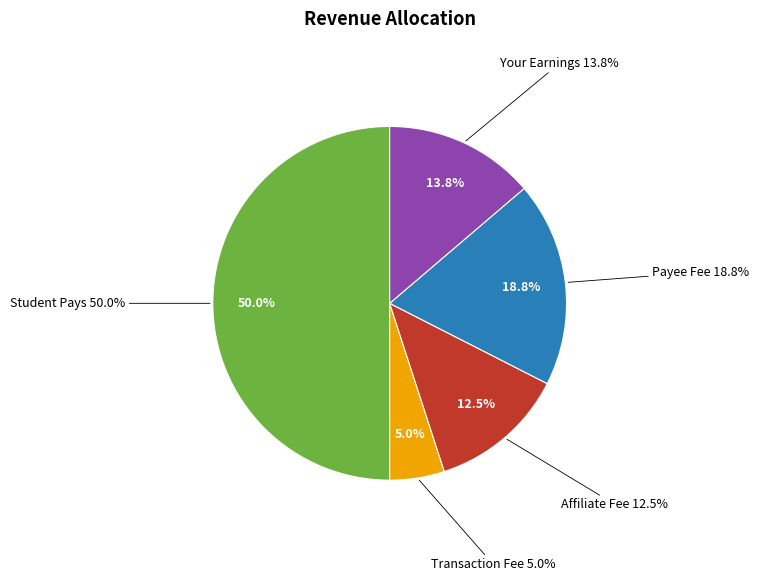

Do Affiliate Fee and Your Earnings together represent more than half of the pie?

No